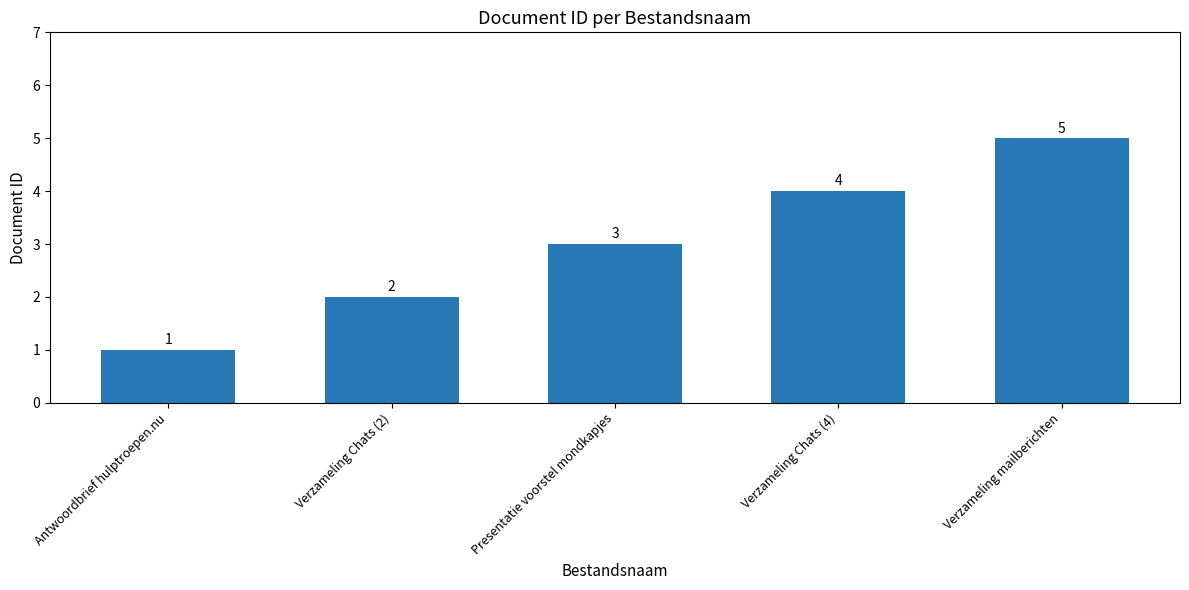

Which label corresponds to the smallest value in the chart?

Antwoordbrief hulptroepen.nu